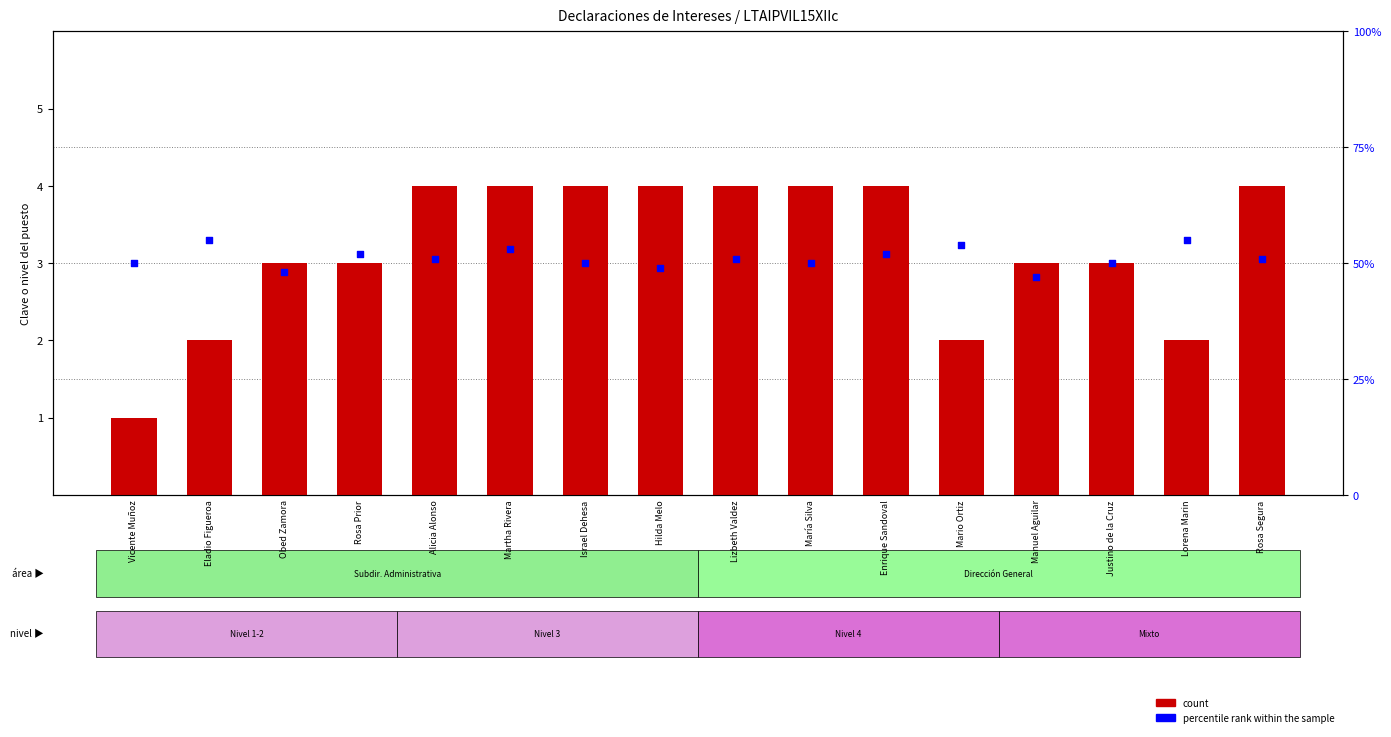

What is the total value across all series at Justino de la Cruz?

53